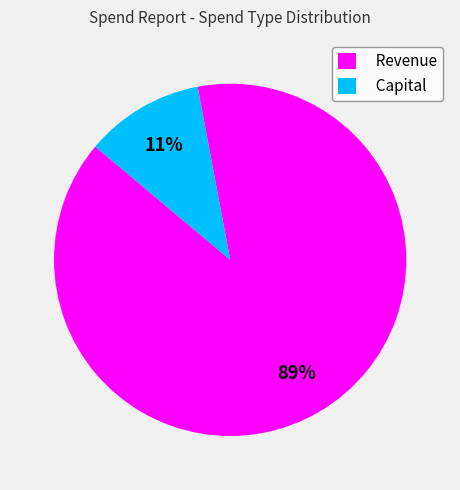

How many segments does this pie chart have?

2